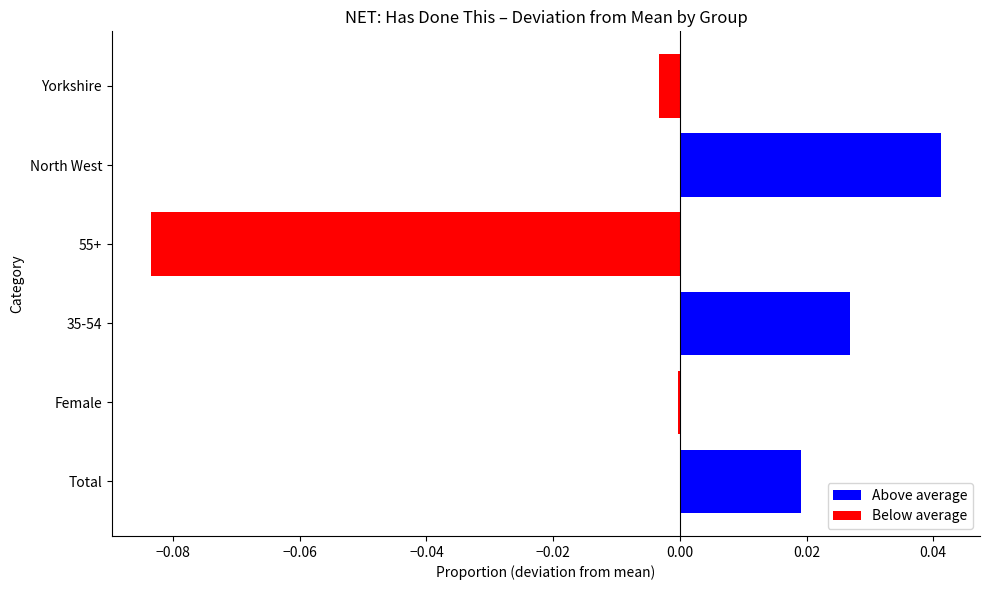

Count the number of data series in this chart.

1